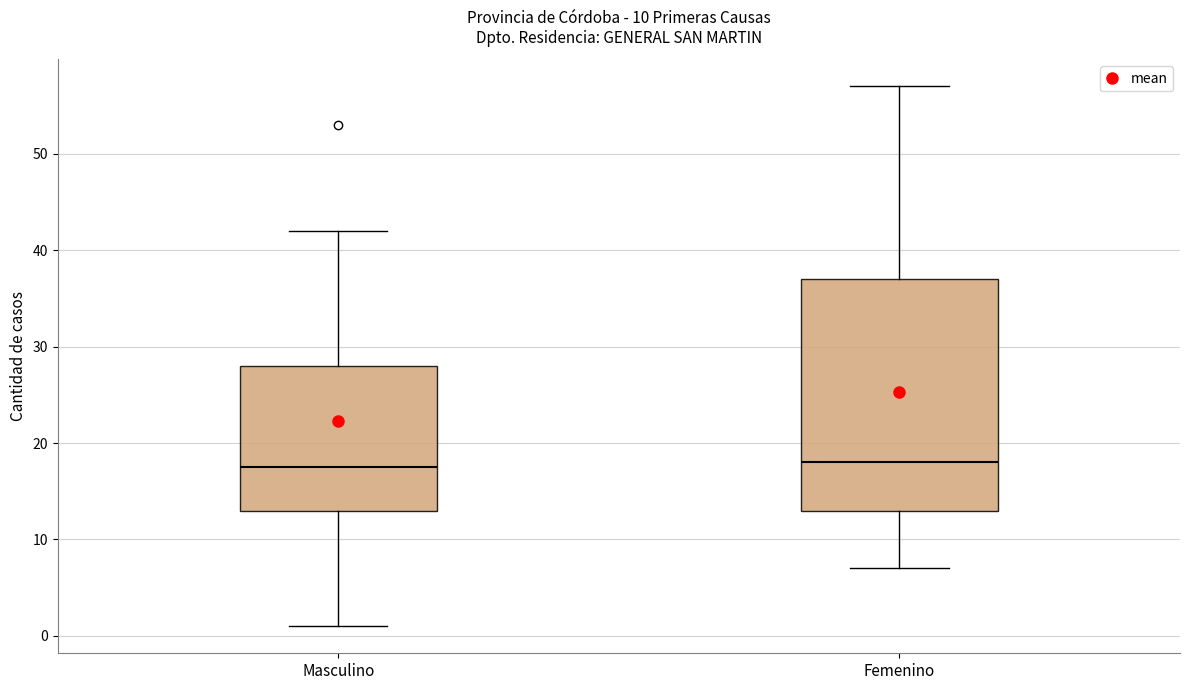

Comparing the boxes themselves (not the whiskers), which one is the tallest?

Femenino